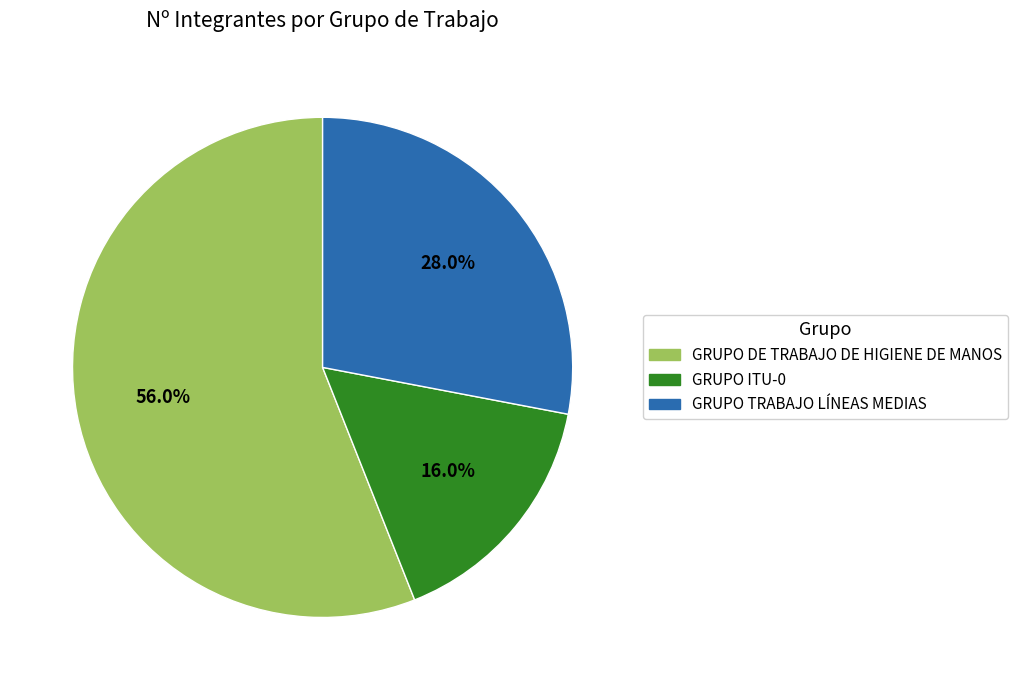

Which has a higher value, GRUPO ITU-0 or GRUPO TRABAJO LÍNEAS MEDIAS?

GRUPO TRABAJO LÍNEAS MEDIAS